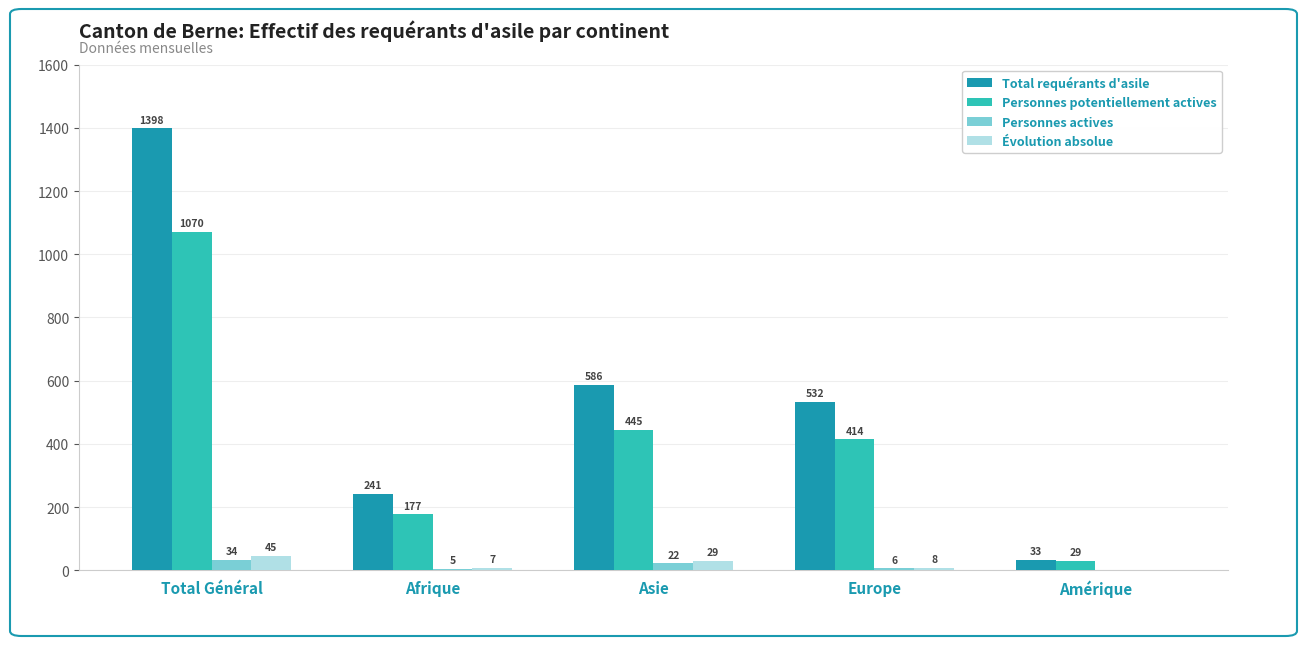

What is the sum of the Évolution absolue values at Amérique and Asie?

29